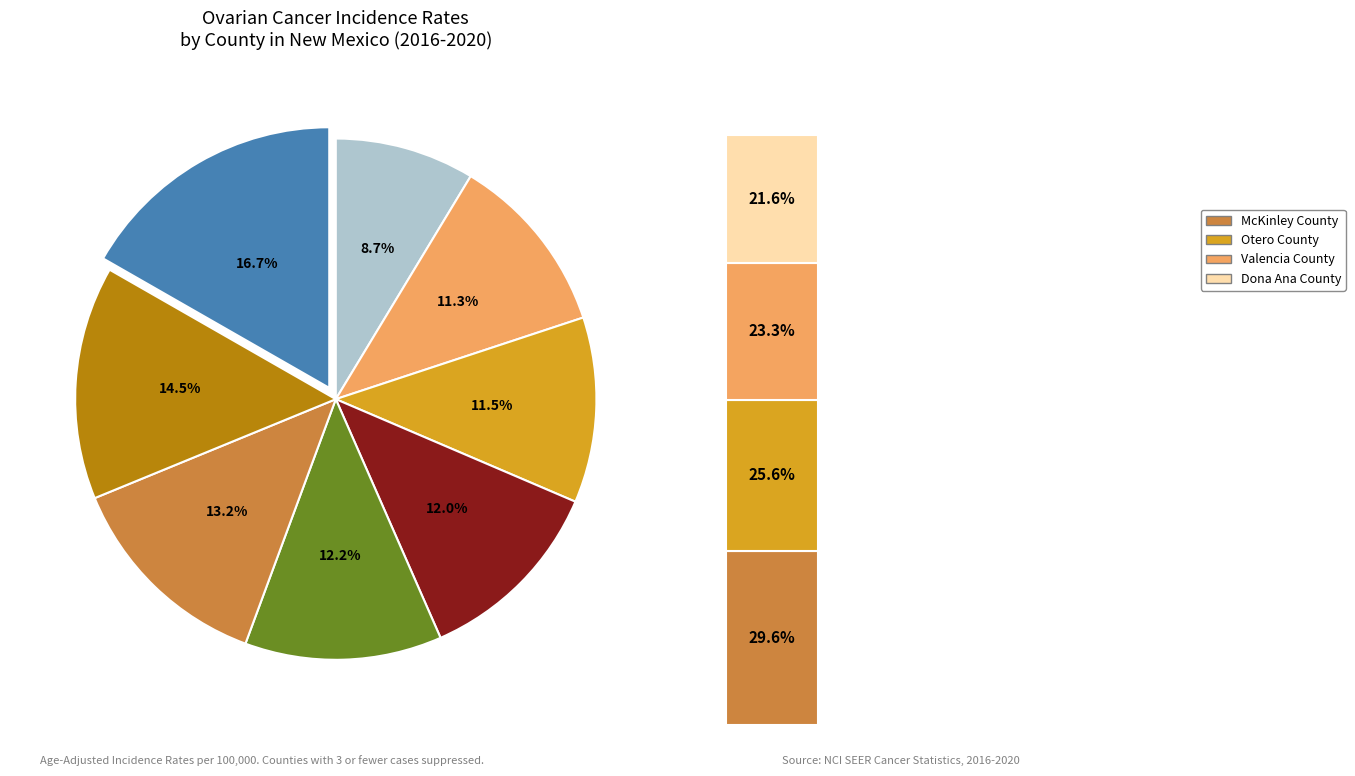

What is the smallest slice in the pie chart?

San Juan County